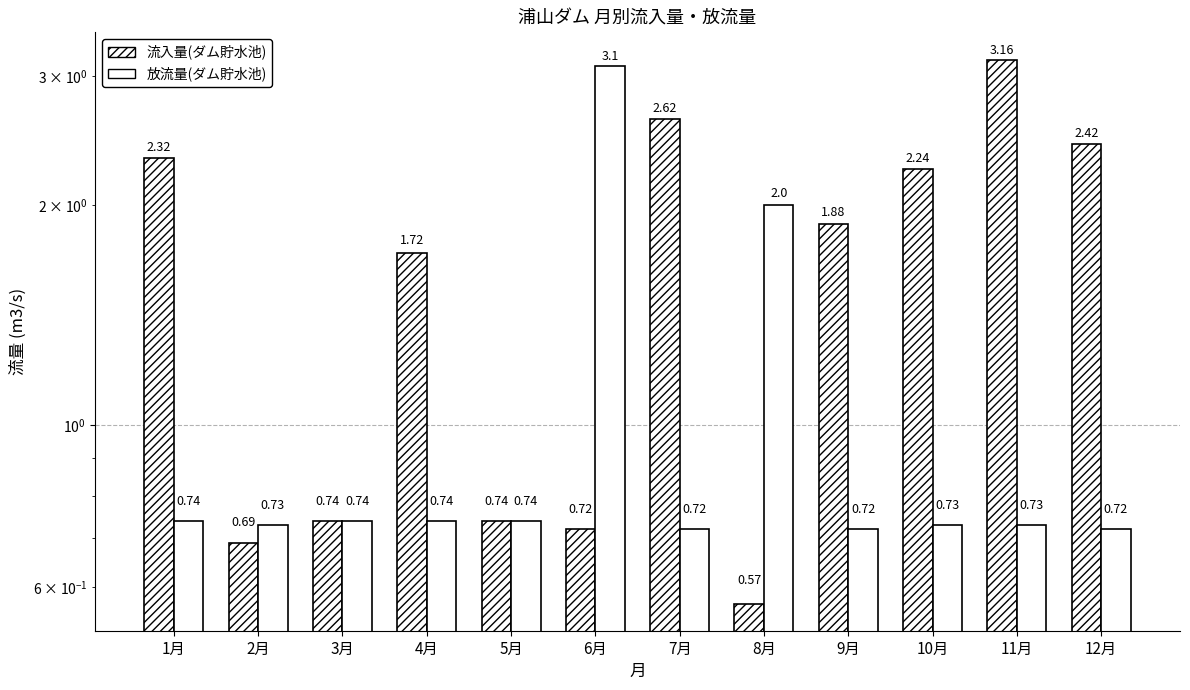

What is the average value of the 流入量(ダム貯水池) series?

1.7